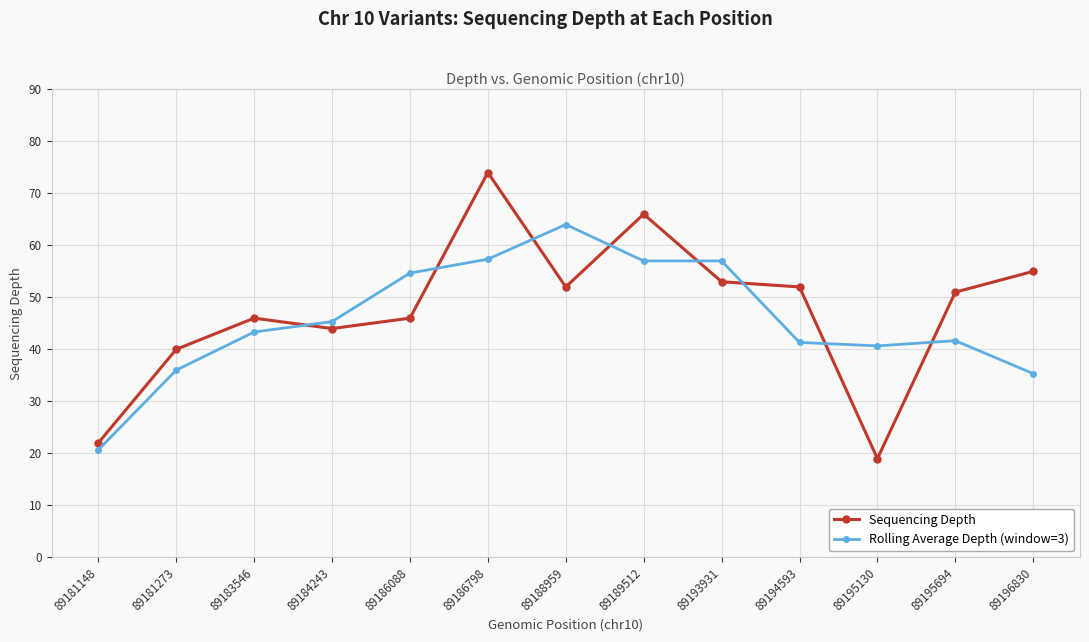

What are all the series names shown in the legend?

Sequencing Depth, Rolling Average Depth (window=3)